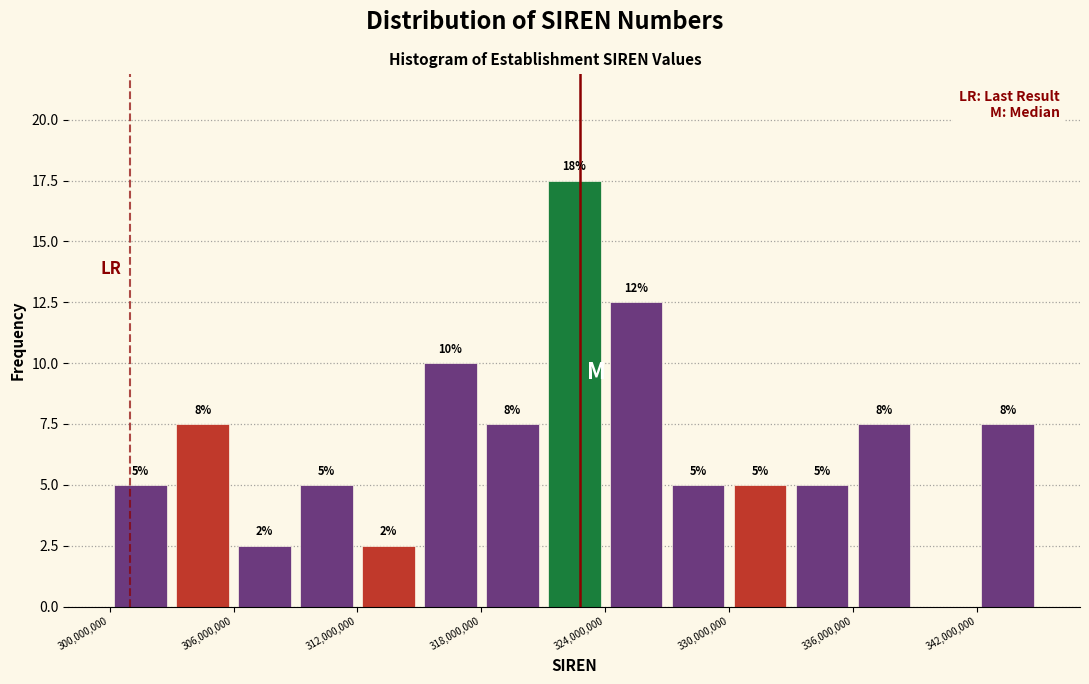

Read against the x-axis, roughly where is the centre of the tallest bar?

323000000